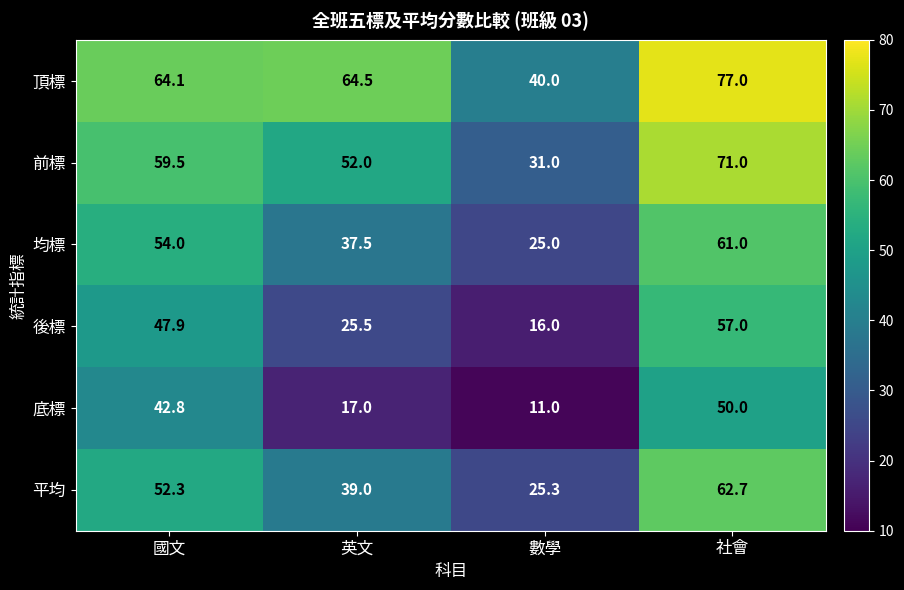

How many categories are shown in the chart?

4